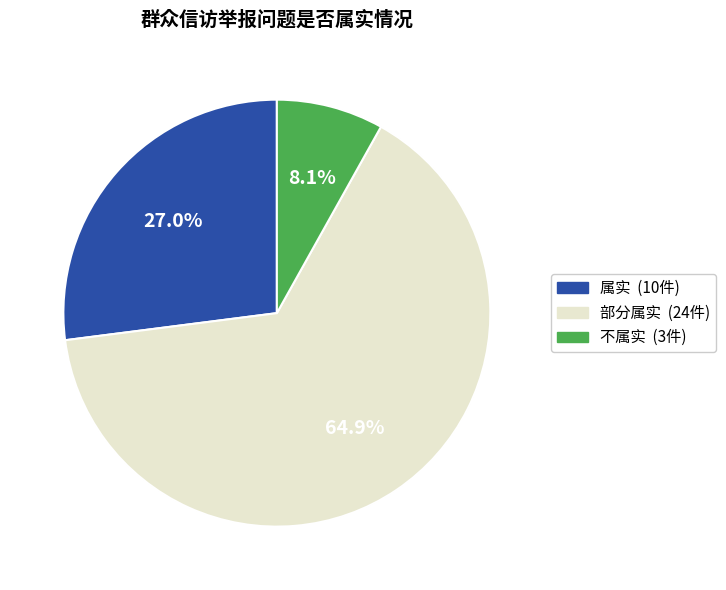

To the nearest percent, what portion does 部分属实 represent?

65%